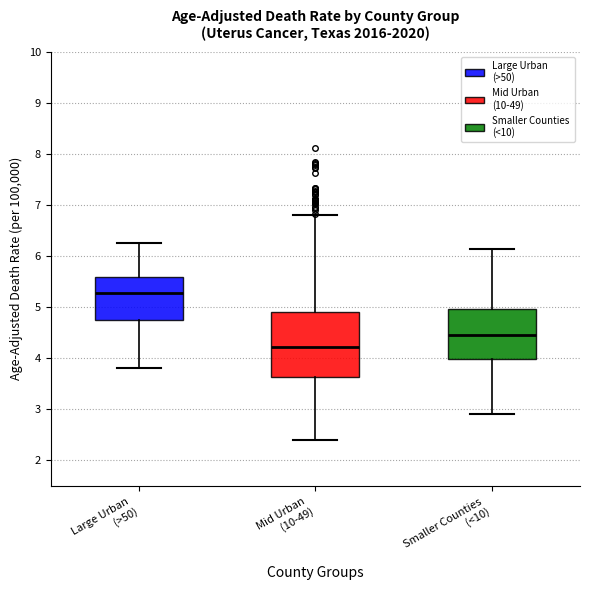

Where does the upper whisker of the box for Smaller Counties (<10) end on the y-axis? The values are not printed on the chart, so give them approximately, as read against the axis.

6.1